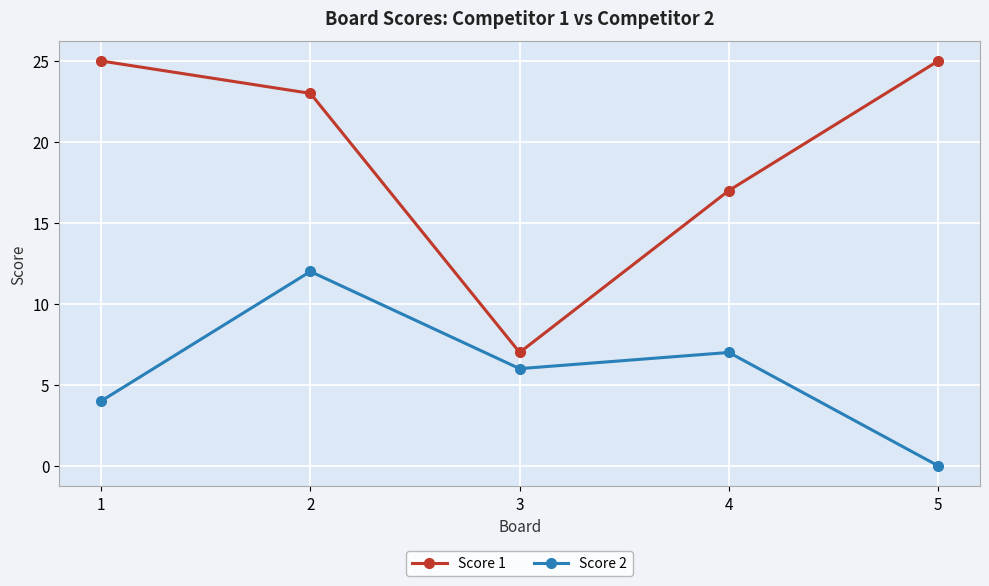

Count the Score 1 values in the range 17 to 25.

4